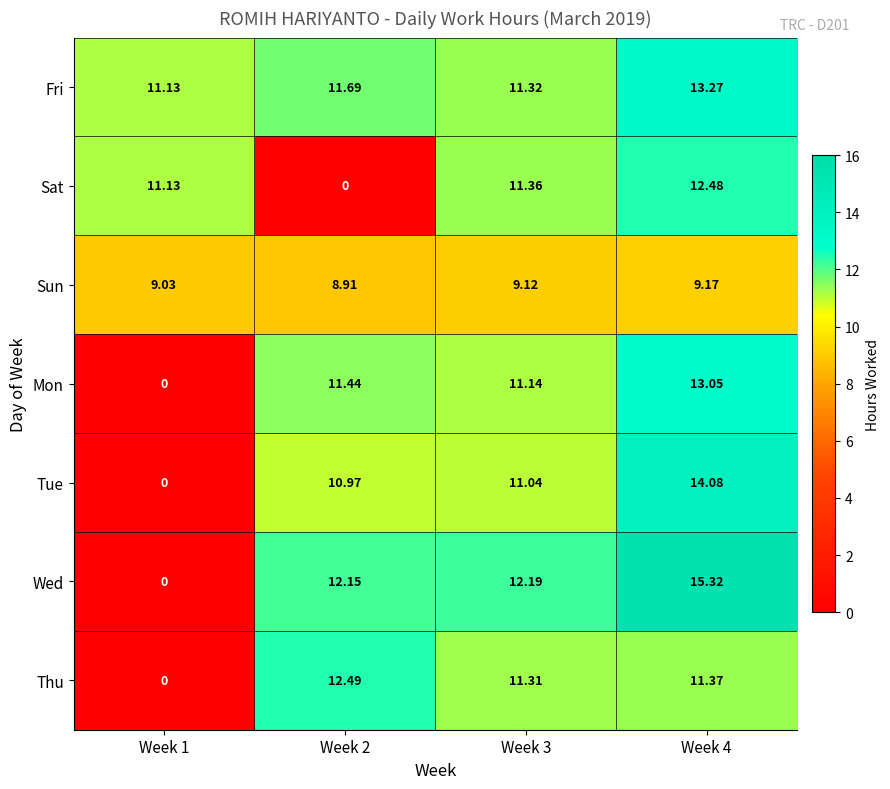

Rank the series by their maximum value, from lowest to highest.

Sun, Sat, Thu, Mon, Fri, Tue, Wed